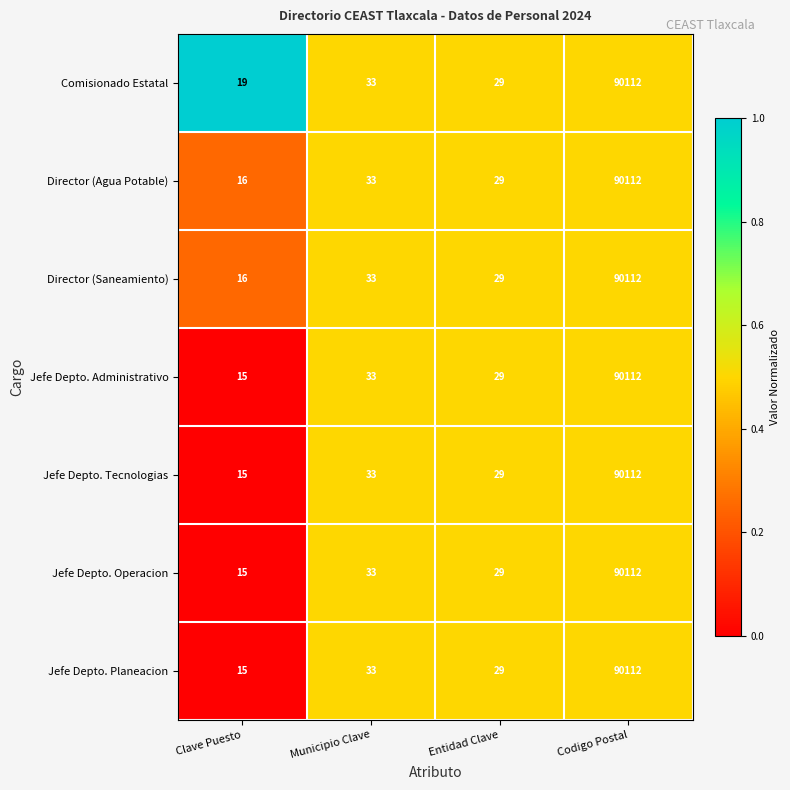

What is the approximate value of Jefe Depto. Tecnologias at Codigo Postal?

90112